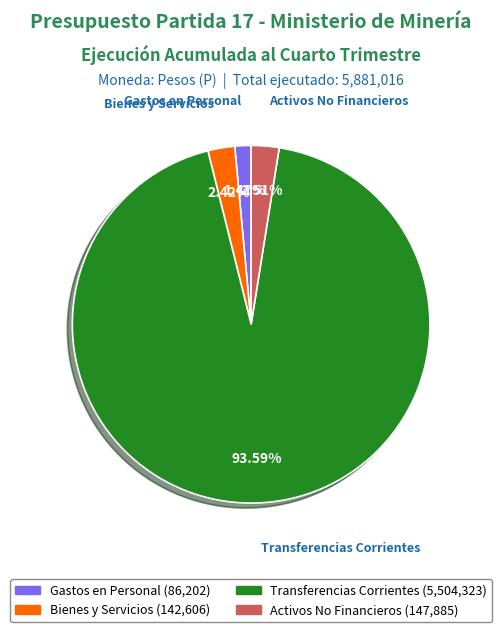

Does any single category account for the majority?

Yes